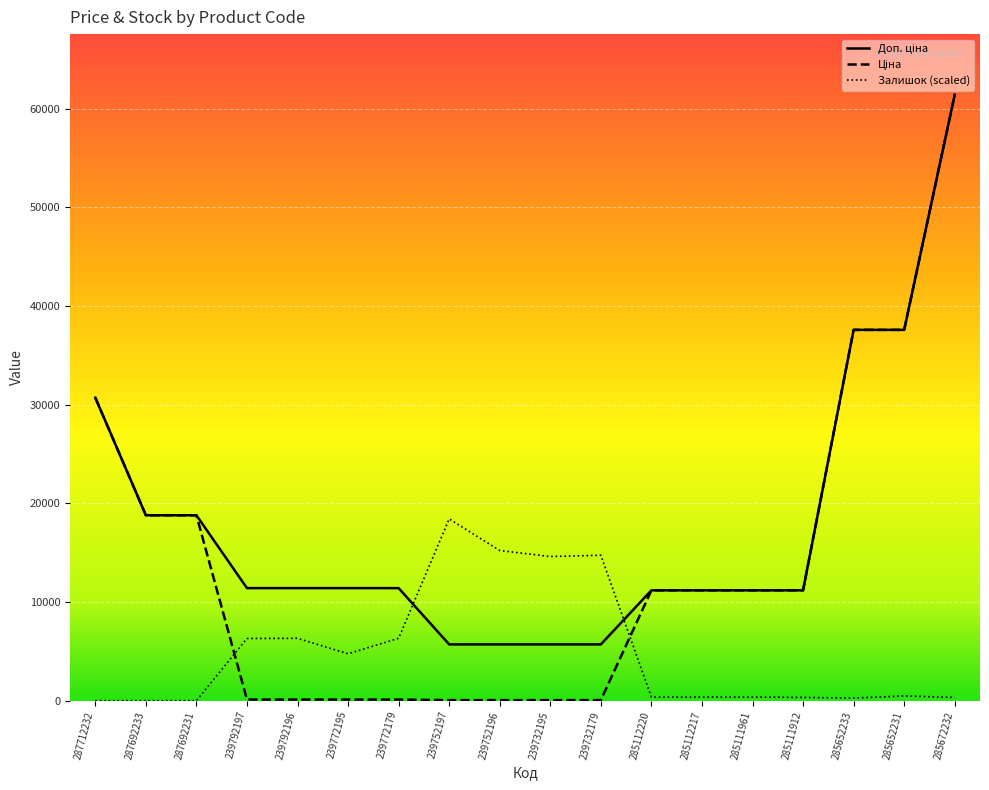

True or false: Доп. ціна and Ціна cross at least once.

False